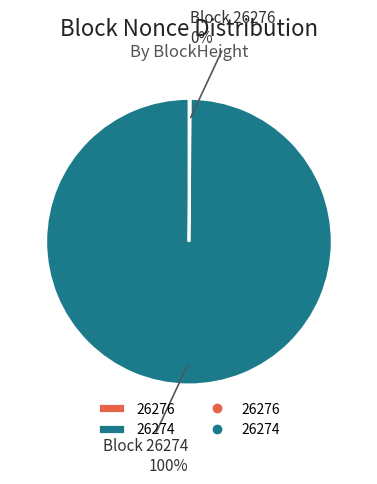

To the nearest percent, what is the average slice percentage?

50%